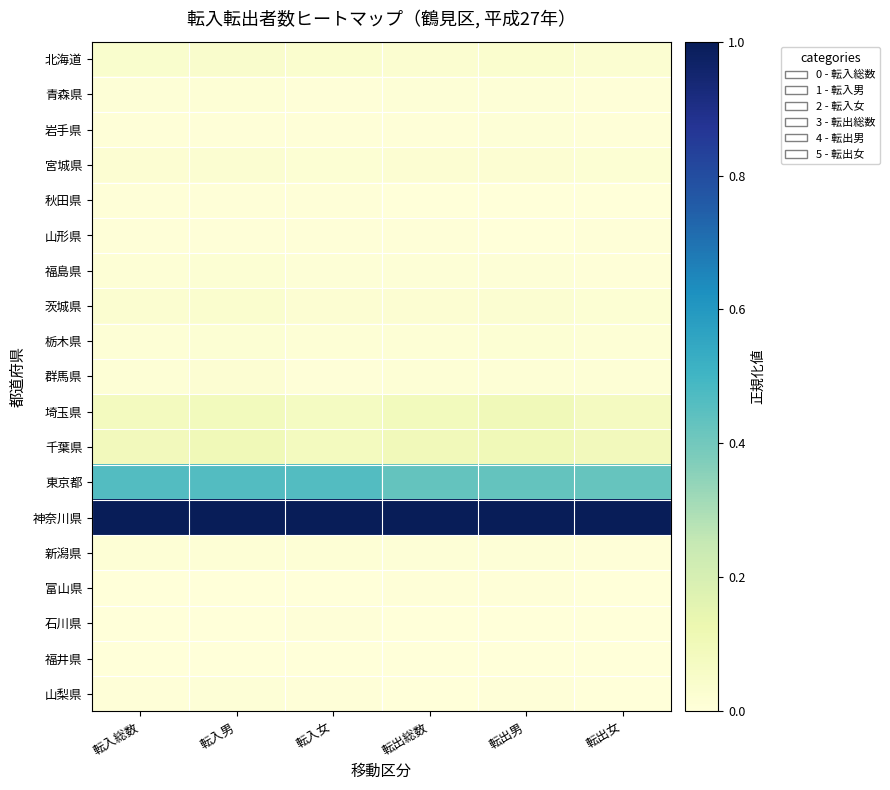

Reading left to right, what are all the values shown in this chart?

北海道: 転入総数=0.0	転入男=0.0	転入女=0.0	転出総数=0.0	転出男=0.0	転出女=0.0
青森県: 転入総数=0.0	転入男=0.0	転入女=0.0	転出総数=0.0	転出男=0.0	転出女=0.0
岩手県: 転入総数=0.0	転入男=0.0	転入女=0.0	転出総数=0.0	転出男=0.0	転出女=0.0
宮城県: 転入総数=0.0	転入男=0.0	転入女=0.0	転出総数=0.0	転出男=0.0	転出女=0.0
秋田県: 転入総数=0.0	転入男=0.0	転入女=0.0	転出総数=0.0	転出男=0.0	転出女=0.0
山形県: 転入総数=0.0	転入男=0.0	転入女=0.0	転出総数=0.0	転出男=0.0	転出女=0.0
福島県: 転入総数=0.0	転入男=0.0	転入女=0.0	転出総数=0.0	転出男=0.0	転出女=0.0
茨城県: 転入総数=0.0	転入男=0.0	転入女=0.0	転出総数=0.0	転出男=0.0	転出女=0.0
栃木県: 転入総数=0.0	転入男=0.0	転入女=0.0	転出総数=0.0	転出男=0.0	転出女=0.0
群馬県: 転入総数=0.0	転入男=0.0	転入女=0.0	転出総数=0.0	転出男=0.0	転出女=0.0
埼玉県: 転入総数=0.1	転入男=0.1	転入女=0.1	転出総数=0.1	転出男=0.1	転出女=0.1
千葉県: 転入総数=0.1	転入男=0.1	転入女=0.1	転出総数=0.1	転出男=0.1	転出女=0.1
東京都: 転入総数=0.5	転入男=0.5	転入女=0.5	転出総数=0.4	転出男=0.4	転出女=0.4
神奈川県: 転入総数=1.0	転入男=1.0	転入女=1.0	転出総数=1.0	転出男=1.0	転出女=1.0
新潟県: 転入総数=0.0	転入男=0.0	転入女=0.0	転出総数=0.0	転出男=0.0	転出女=0.0
富山県: 転入総数=0.0	転入男=0.0	転入女=0.0	転出総数=0.0	転出男=0.0	転出女=0.0
石川県: 転入総数=0.0	転入男=0.0	転入女=0.0	転出総数=0.0	転出男=0.0	転出女=0.0
福井県: 転入総数=0.0	転入男=0.0	転入女=0.0	転出総数=0.0	転出男=0.0	転出女=0.0
山梨県: 転入総数=0.0	転入男=0.0	転入女=0.0	転出総数=0.0	転出男=0.0	転出女=0.0